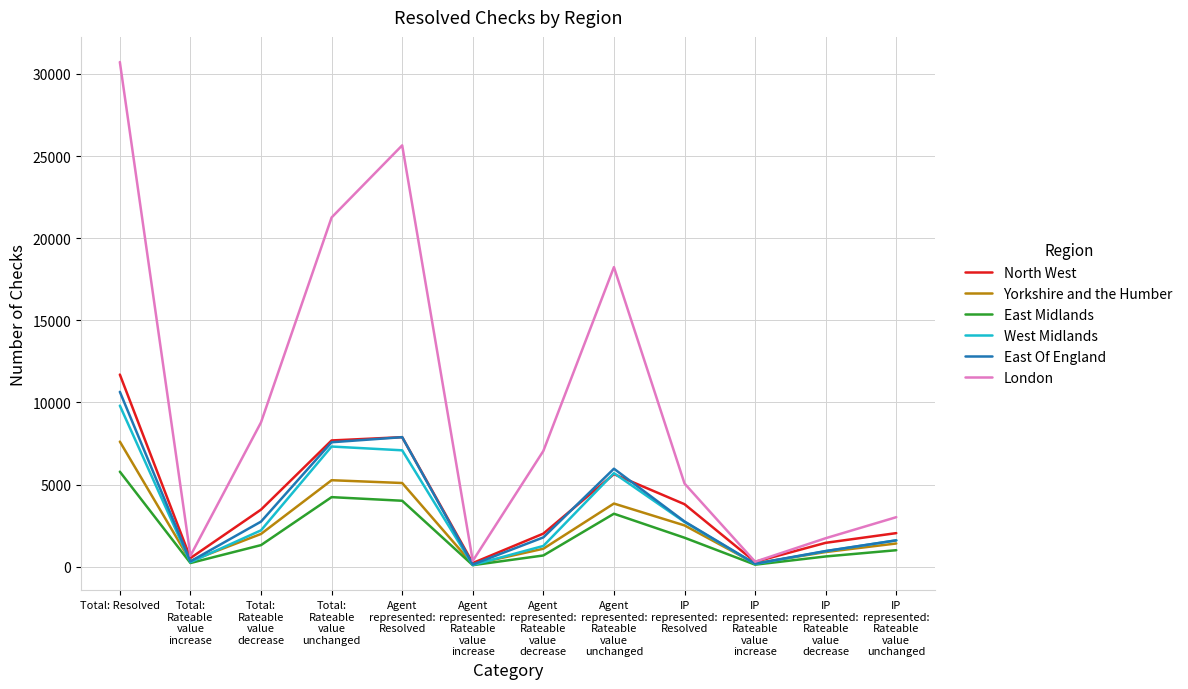

What is the maximum value for West Midlands?

9810